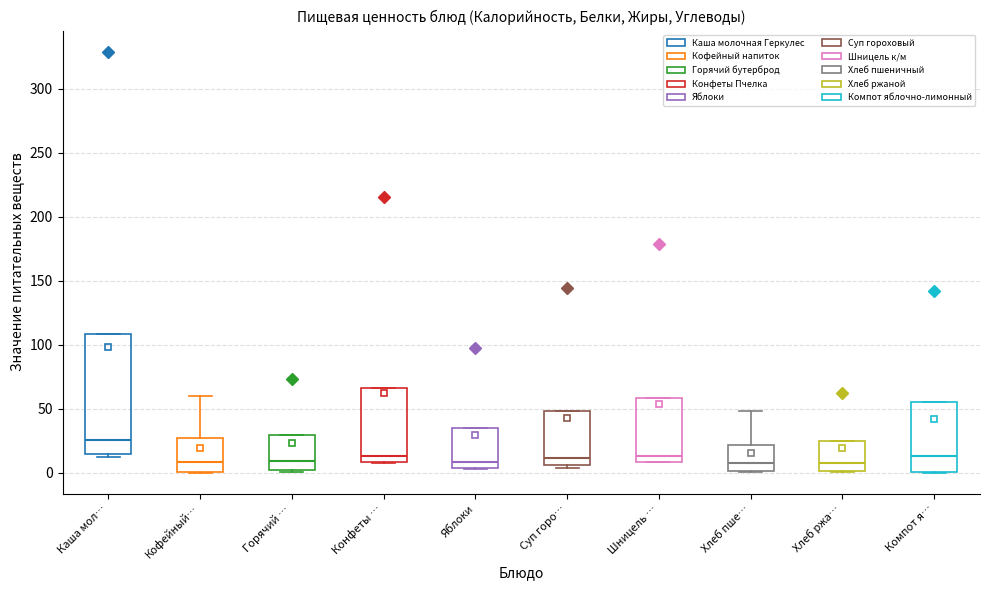

Reading left to right, transcribe this box plot: for each box, give where its median line is, the range the box spans, and where its two whiskers end, as read against the y-axis. The values are not printed on the chart, so give them approximately, as read against the axis.

Каша мол…: median 25, box 15 to 110, whiskers 10 to 110
Кофейный…: median 10, box 0 to 25, whiskers 0 to 60
Горячий …: median 10, box 0 to 30, whiskers 0 (just below the box's lower edge) to 30
Конфеты …: median 15, box 10 to 65, whiskers 10 to 65
Яблоки: median 10, box 5 to 35, whiskers 5 to 35
Суп горо…: median 10, box 5 to 50, whiskers 5 (just below the box's lower edge) to 50
Шницель …: median 15, box 10 to 60, whiskers 10 to 60
Хлеб пше…: median 5, box 0 to 20, whiskers 0 to 50
Хлеб ржа…: median 5, box 0 to 25, whiskers 0 to 25
Компот я…: median 15, box 0 to 55, whiskers 0 to 55